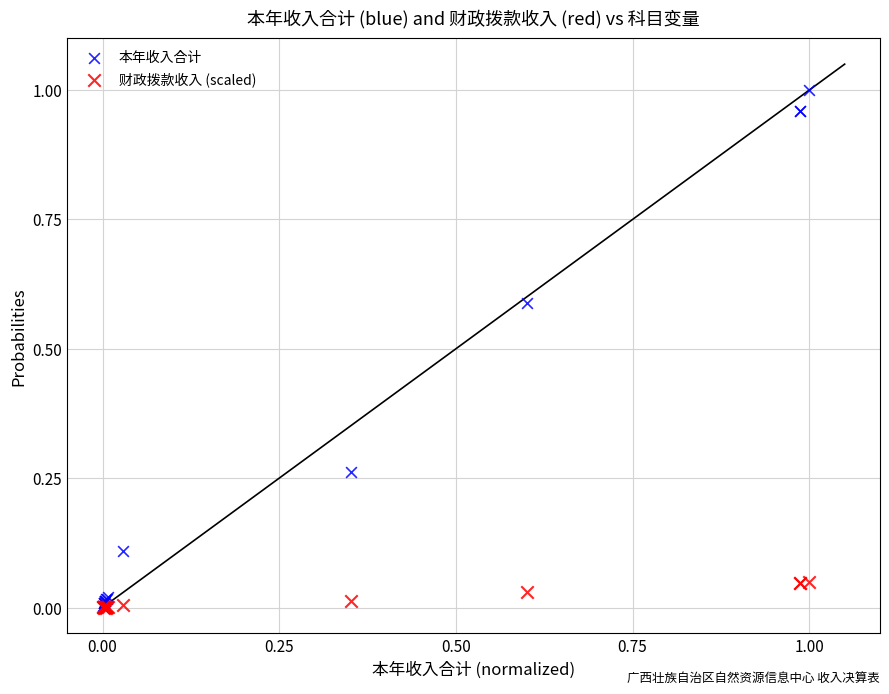

Which series contains the highest Y value?

本年收入合计